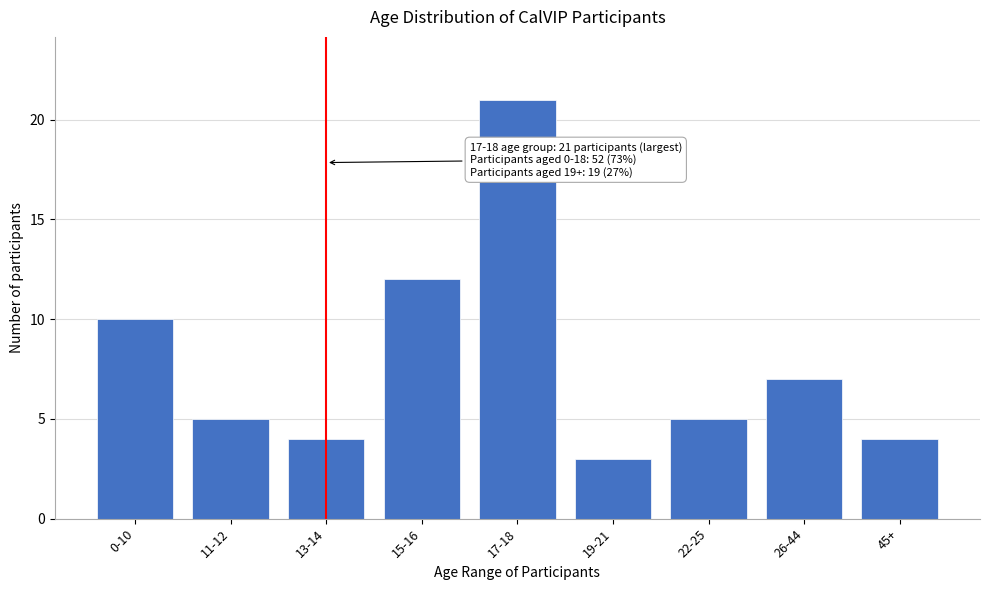

Reading left to right, transcribe all the data shown in this chart.

0-10=10	11-12=5	13-14=4	15-16=12	17-18=21	19-21=3	22-25=5	26-44=7	45+=4